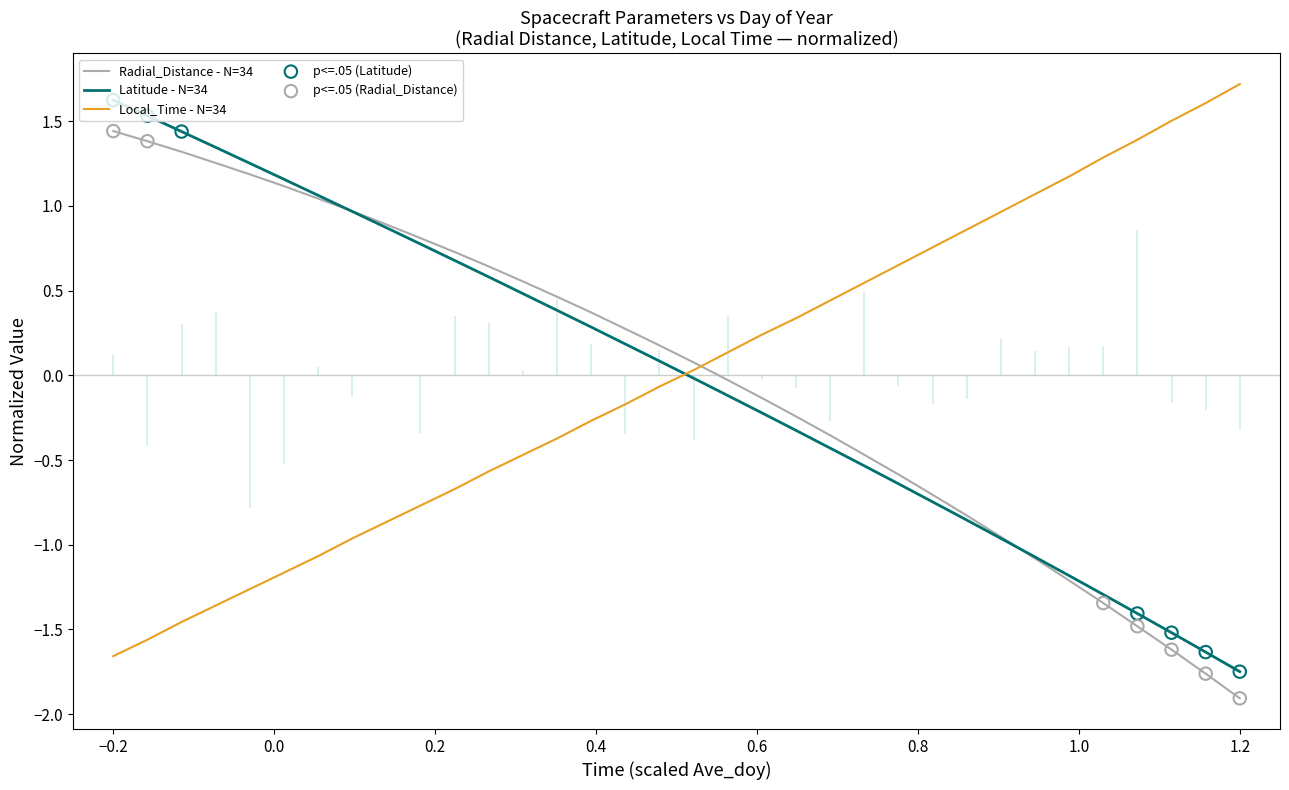

Which series contains the lowest Y value?

Radial_Distance